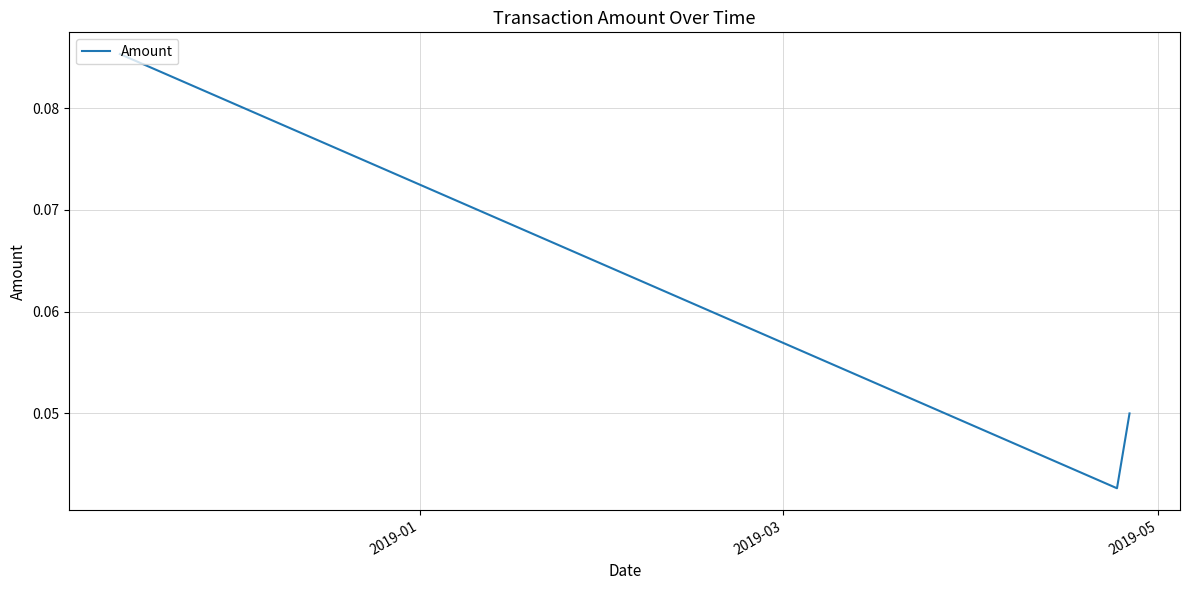

Count the number of data series in this chart.

1